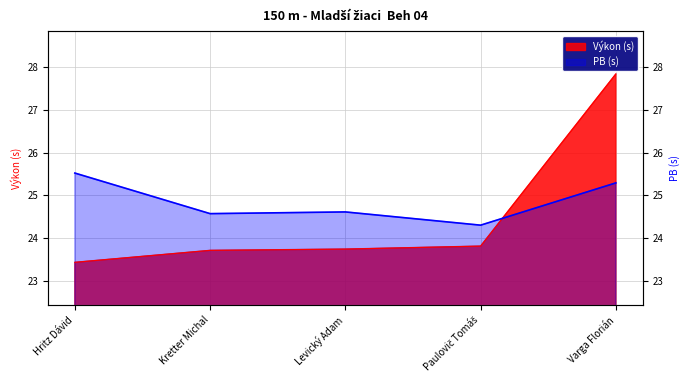

How many lines are shown in the chart?

2